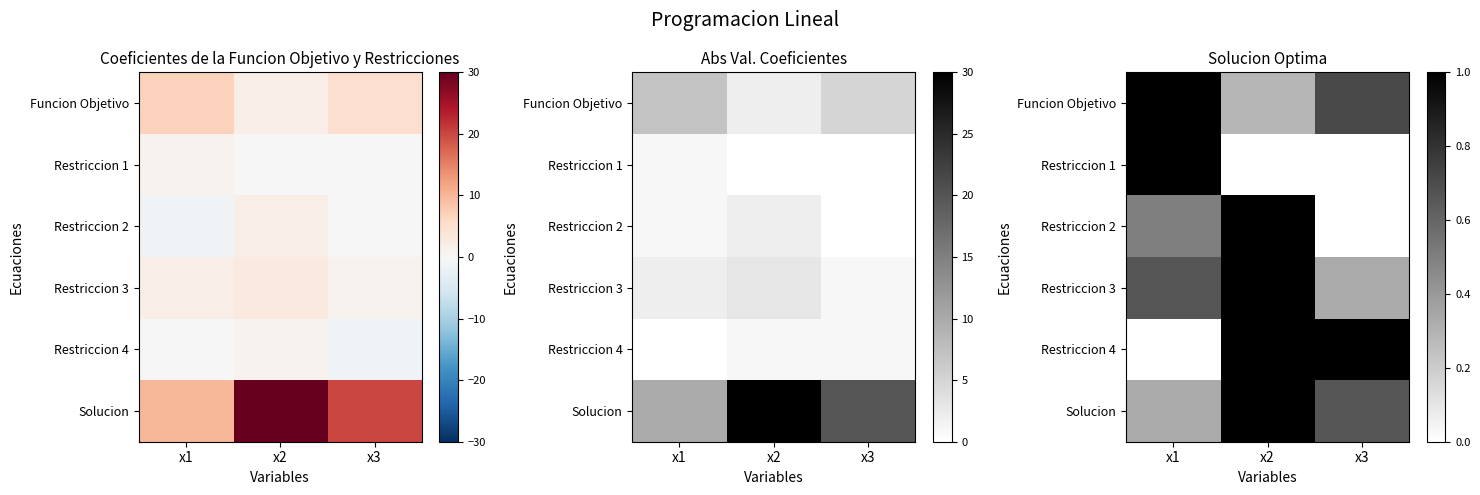

What is the spread (max minus min) of values at x3?

1.0